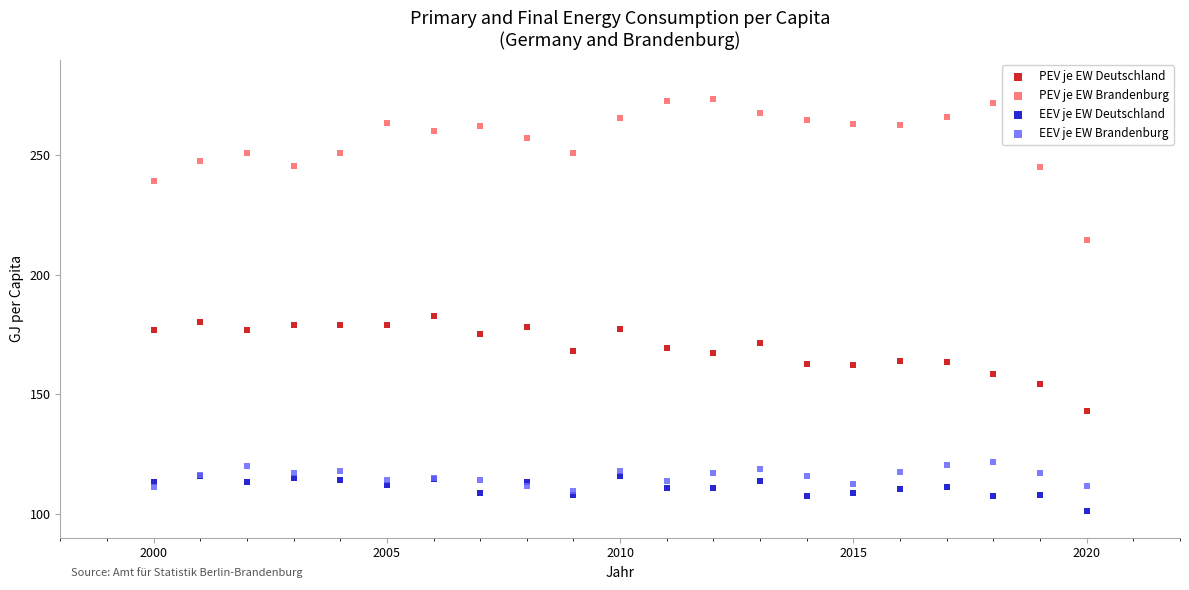

Which series contains the lowest Y value?

EEV je EW Deutschland